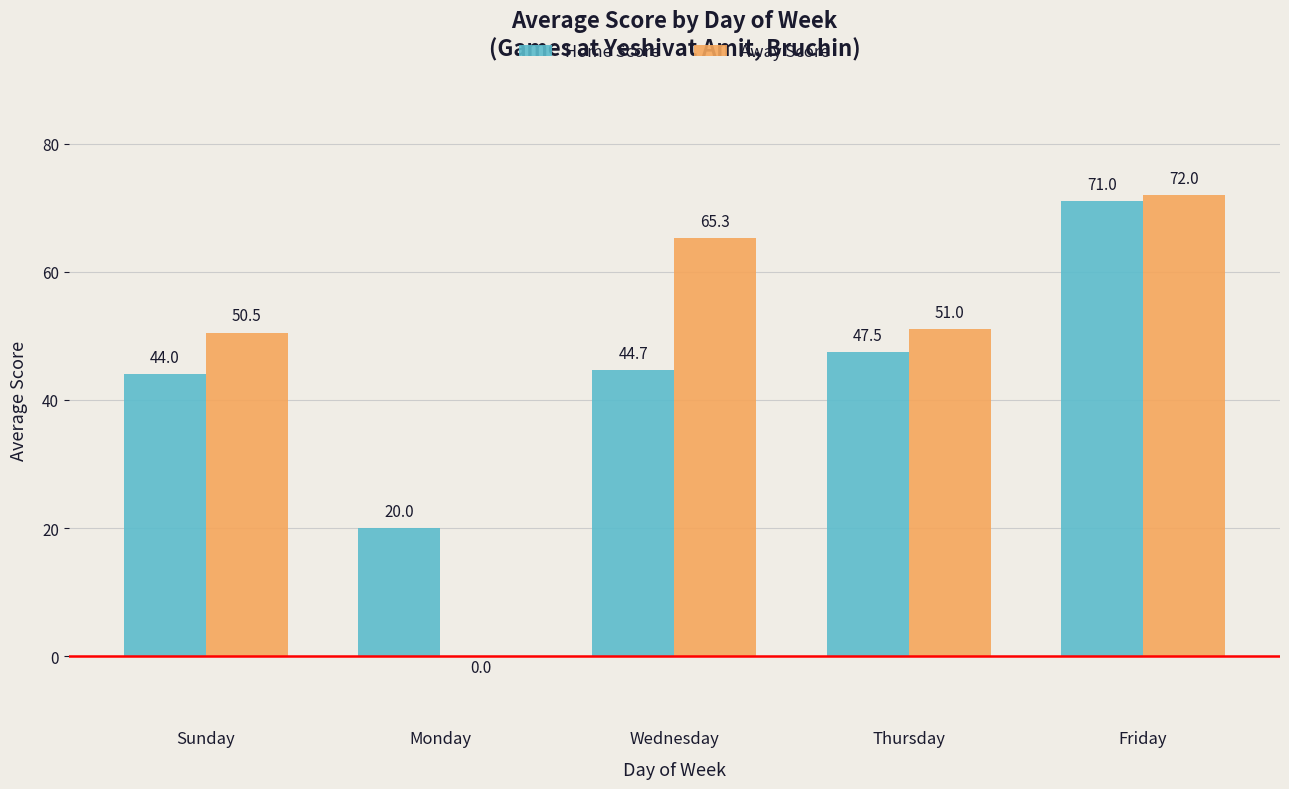

Is it true that Home Score equals 44.7 at Wednesday?

True